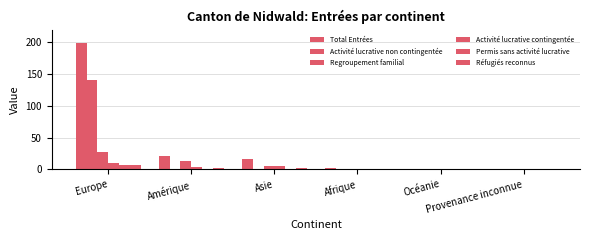

Which category has the highest value across all series?

Europe